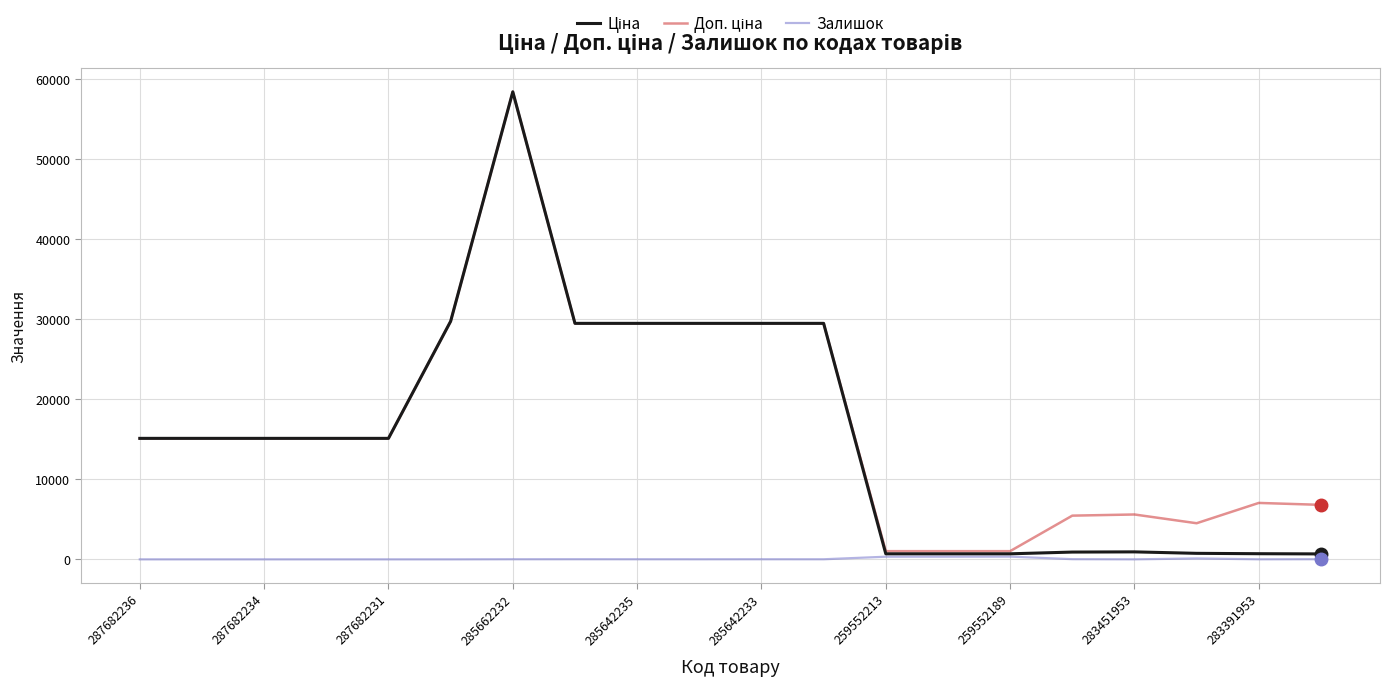

Does the chart have visible grid lines?

Yes